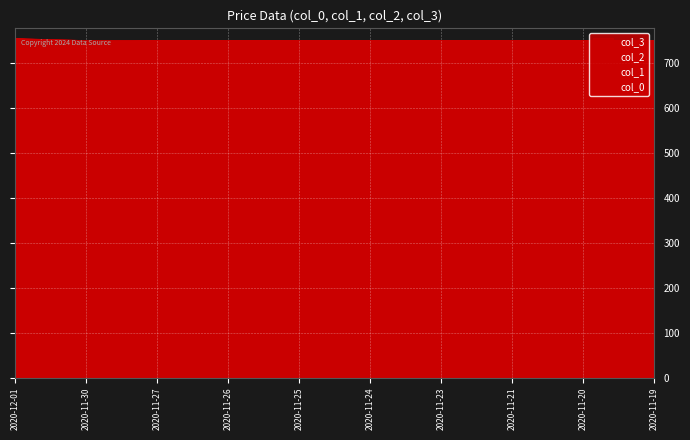

Is the value of col_3 at 2020-11-30 greater than the value of col_2 at 2020-11-30?

Yes